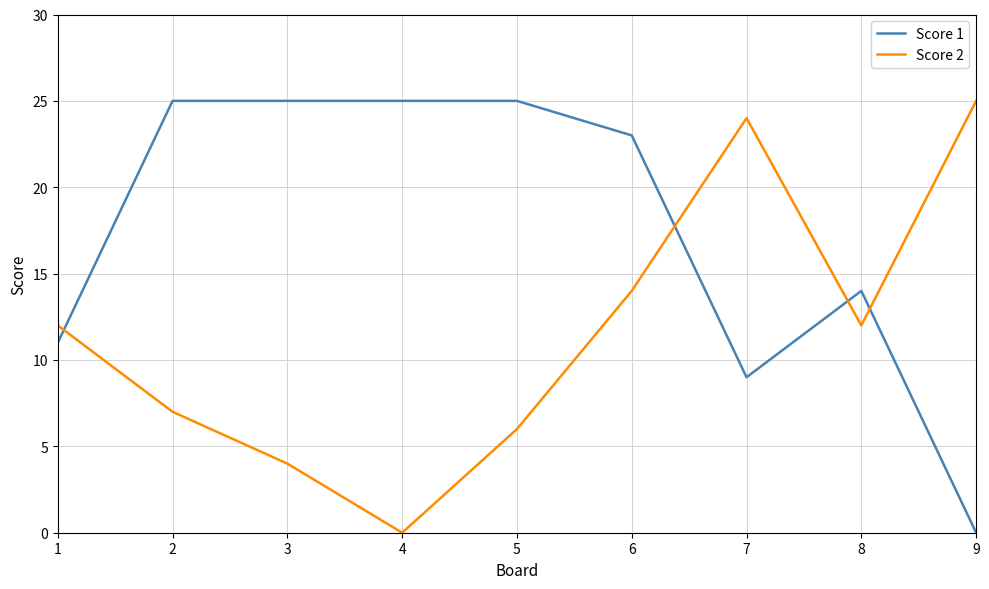

True or false: Score 1 has a value of 2 at 7.

False